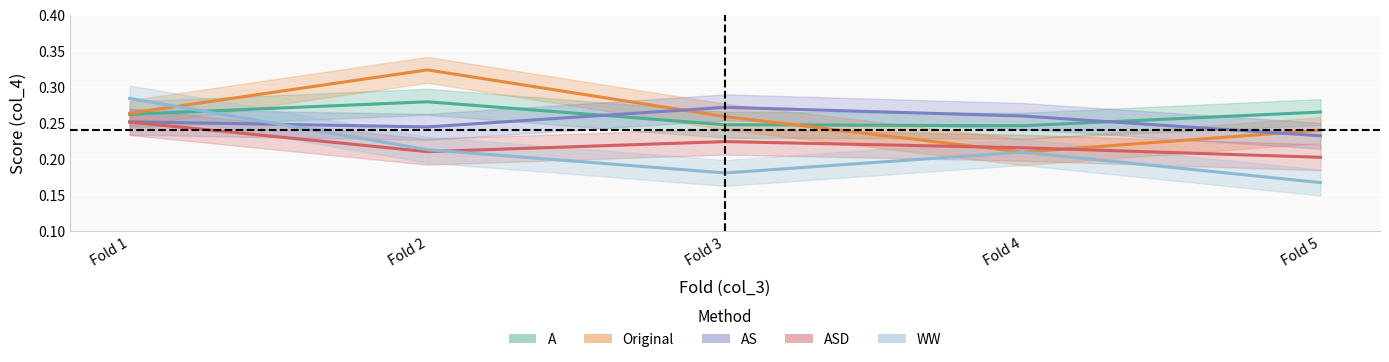

Is this an area chart (filled region under the line)?

No